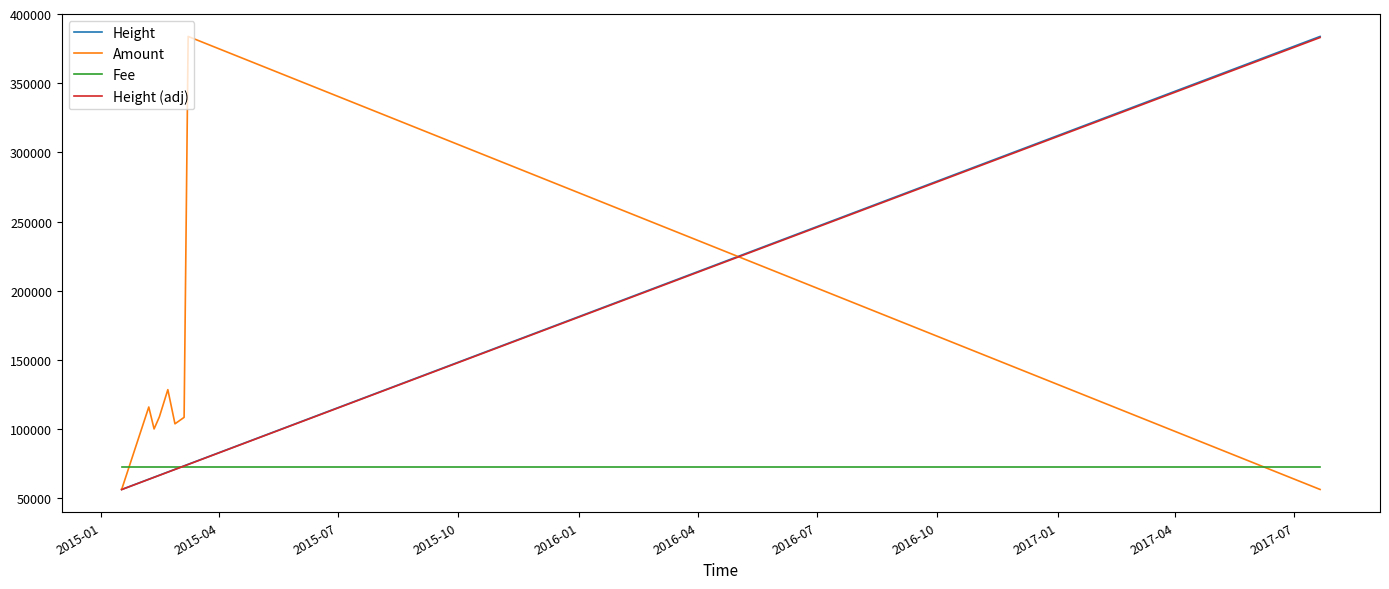

Count the number of categories in the chart.

10